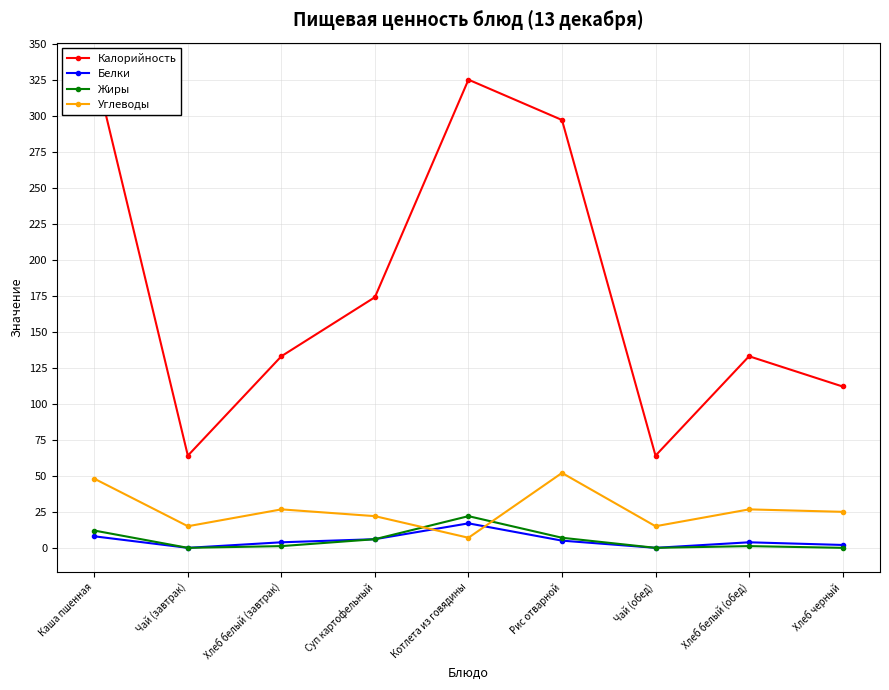

How many series are shown in this chart?

4